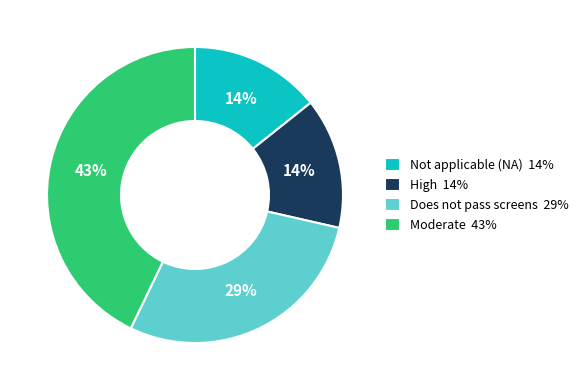

Approximately how many times larger is the value at Moderate 43% compared to Does not pass screens 29%?

1.5